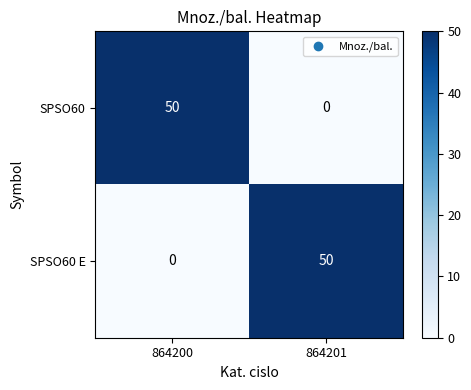

Where is SPSO60 E nearest to the value 25?

864200